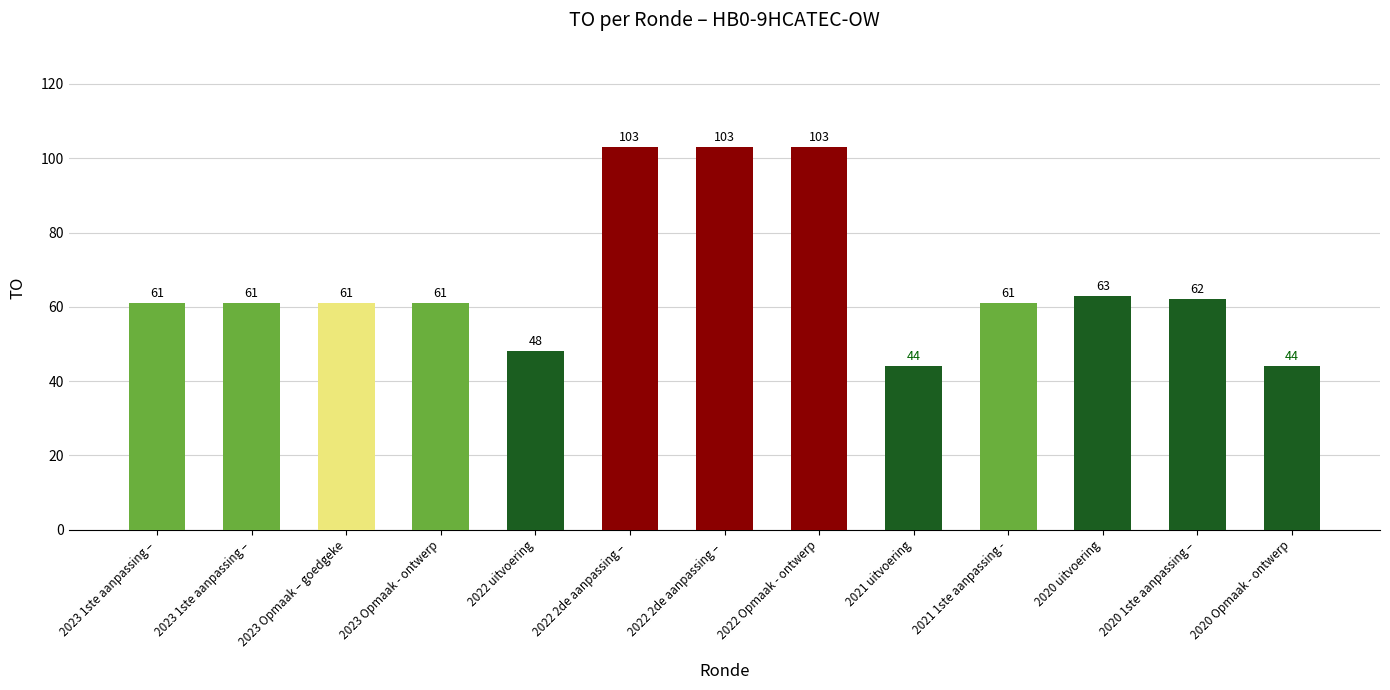

Between 2022 2de aanpassing –  and 2022 2de aanpassing – , which is larger?

2022 2de aanpassing – 